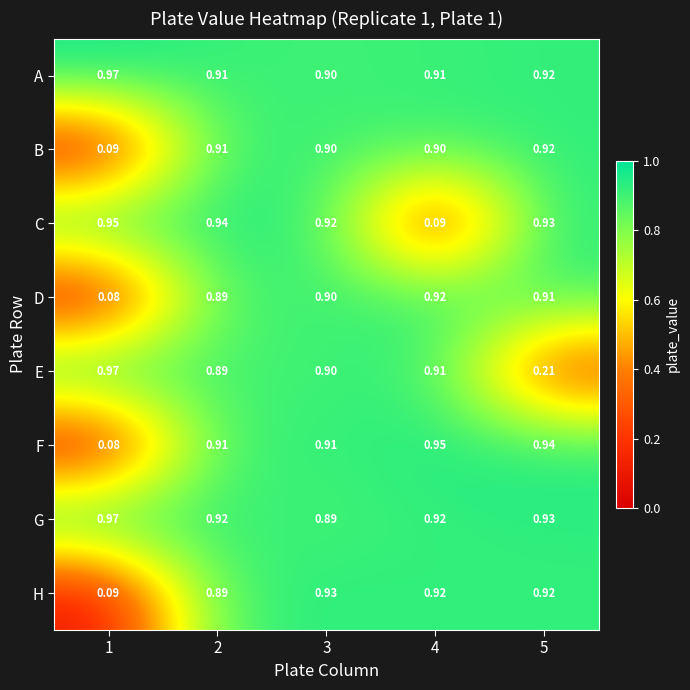

At which category is the sum across all series the highest?

2